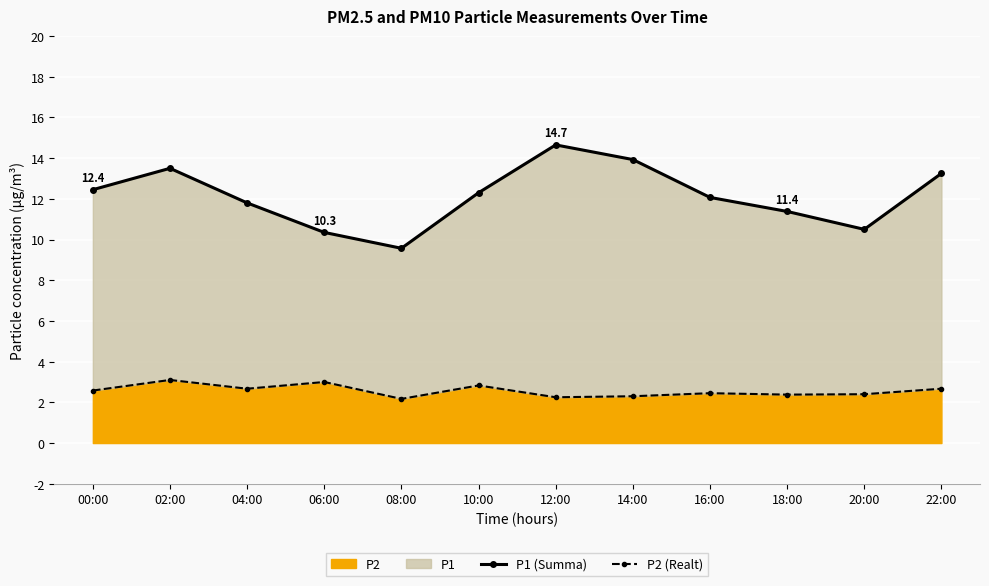

Which category has the highest value in the P1 (Summa) series?

12:00